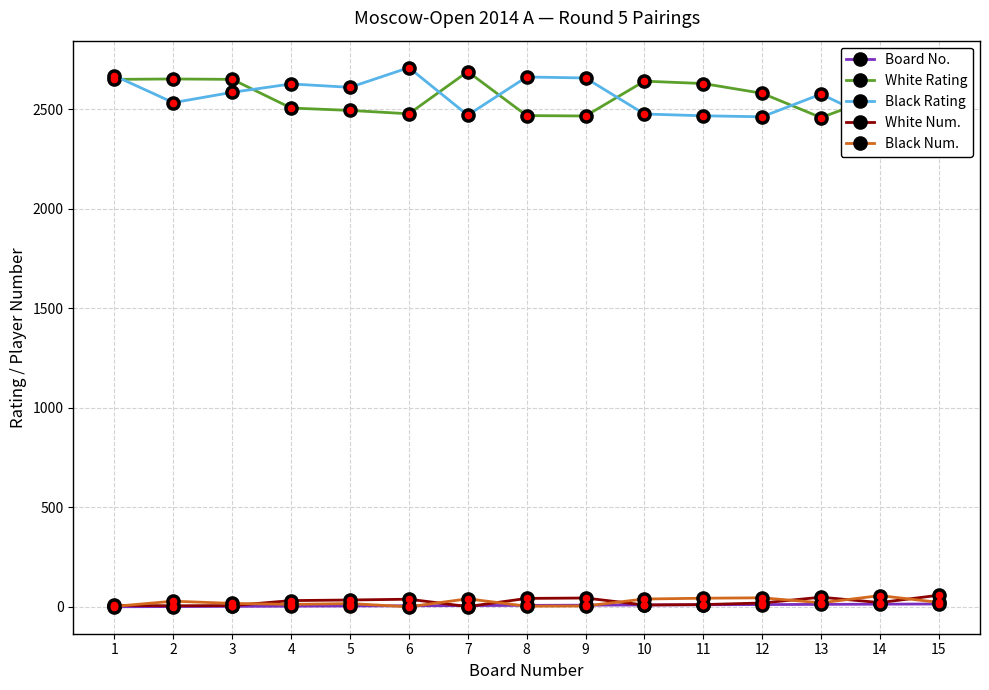

True or false: Black Rating and White Num. intersect in this chart.

False